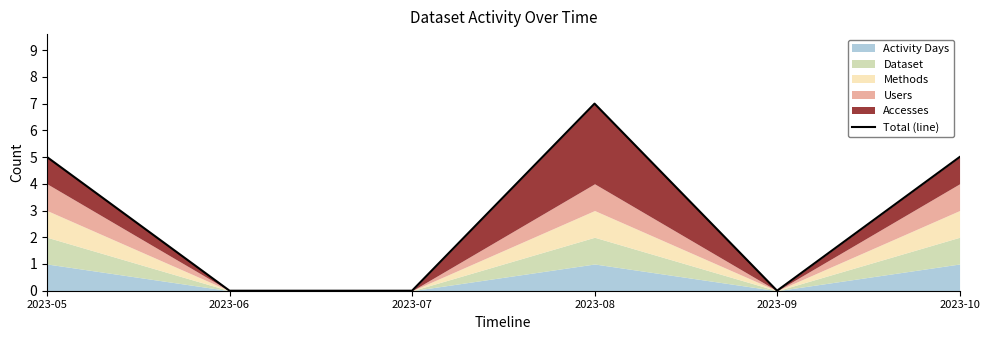

The chart shows a value of -4 at 2023-07. True or false?

False